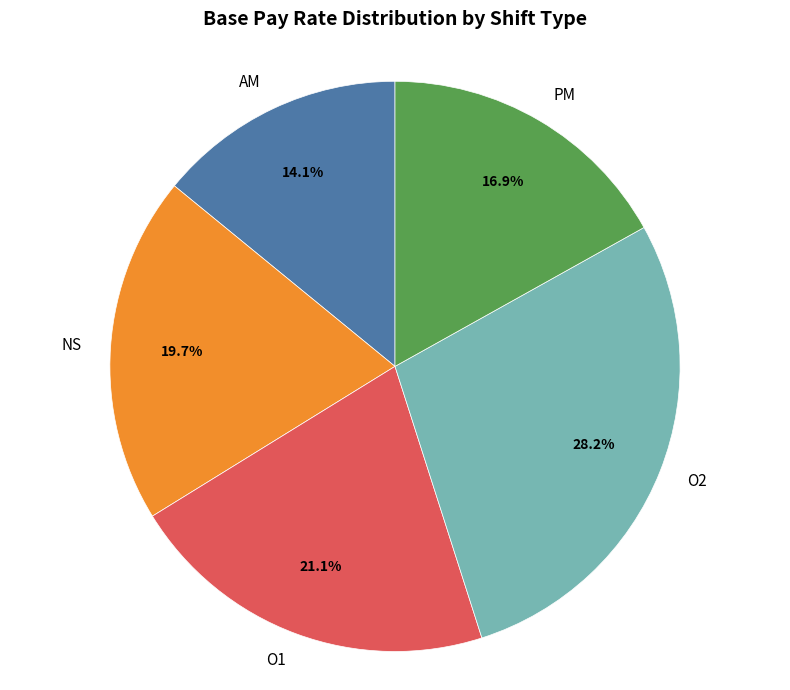

What percentage is the AM slice, to the nearest percent?

14%